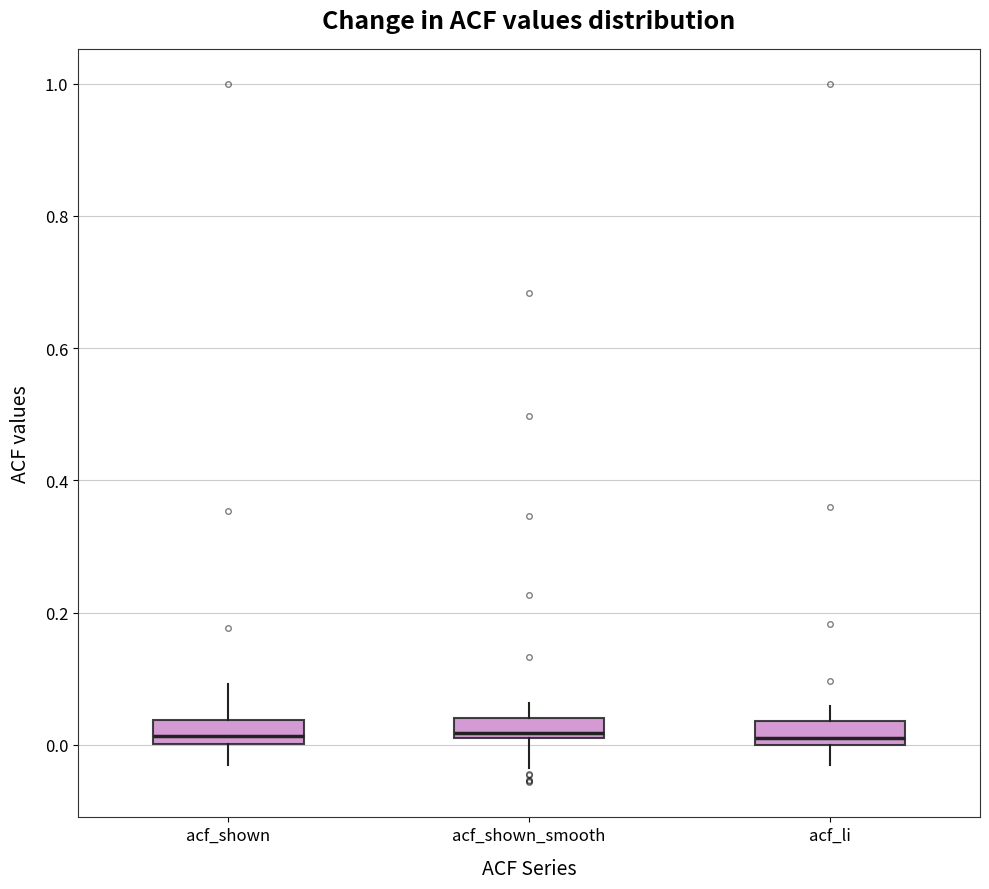

Where does the upper whisker of the box for acf_shown_smooth end on the y-axis? The values are not printed on the chart, so give them approximately, as read against the axis.

0.06